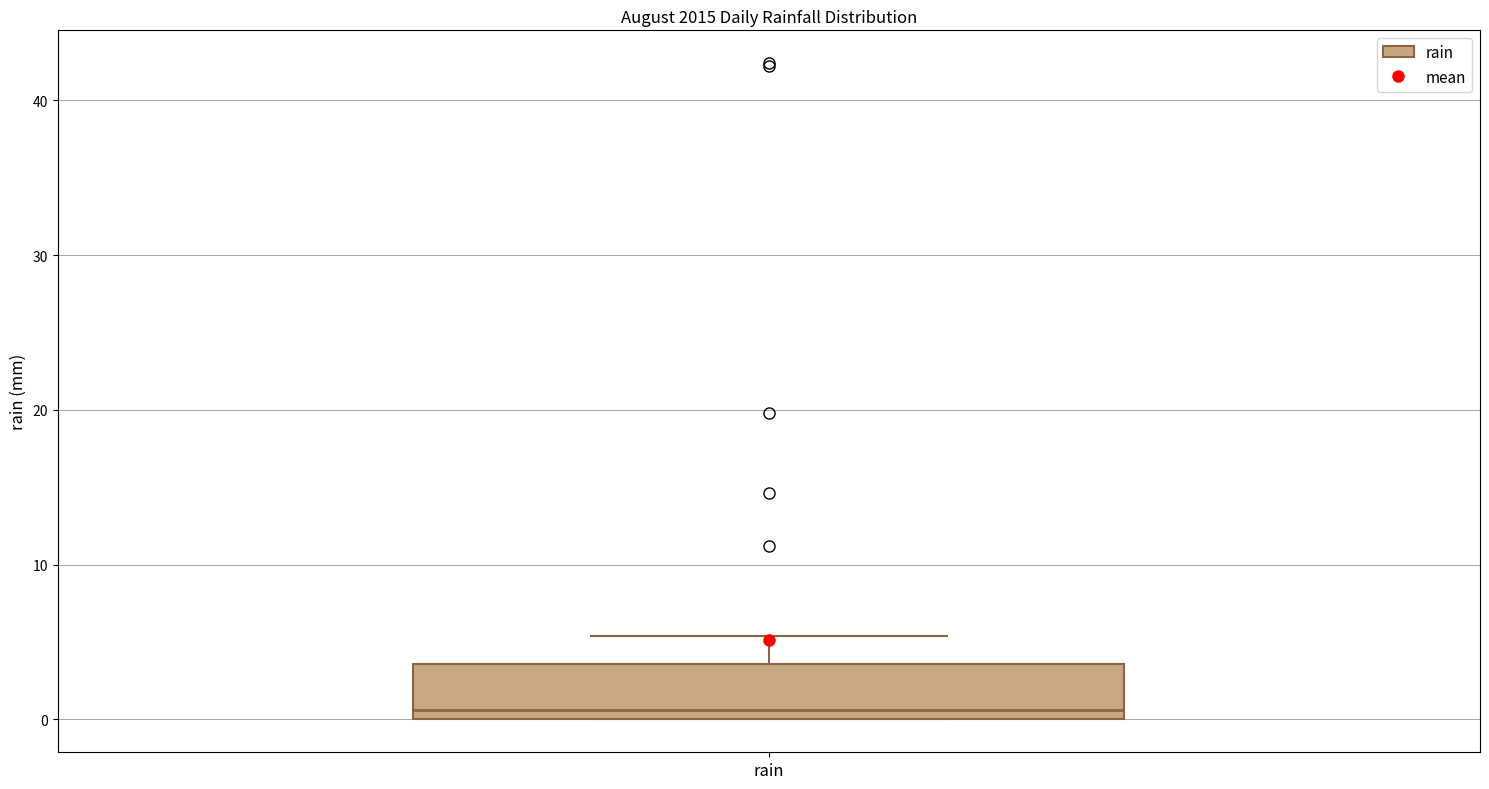

Transcribe this box plot: give where the median line is, the range the box spans, and where the two whiskers end, as read against the y-axis. The values are not printed on the chart, so give them approximately, as read against the axis.

median 1, box 0 to 4, whiskers 0 to 5